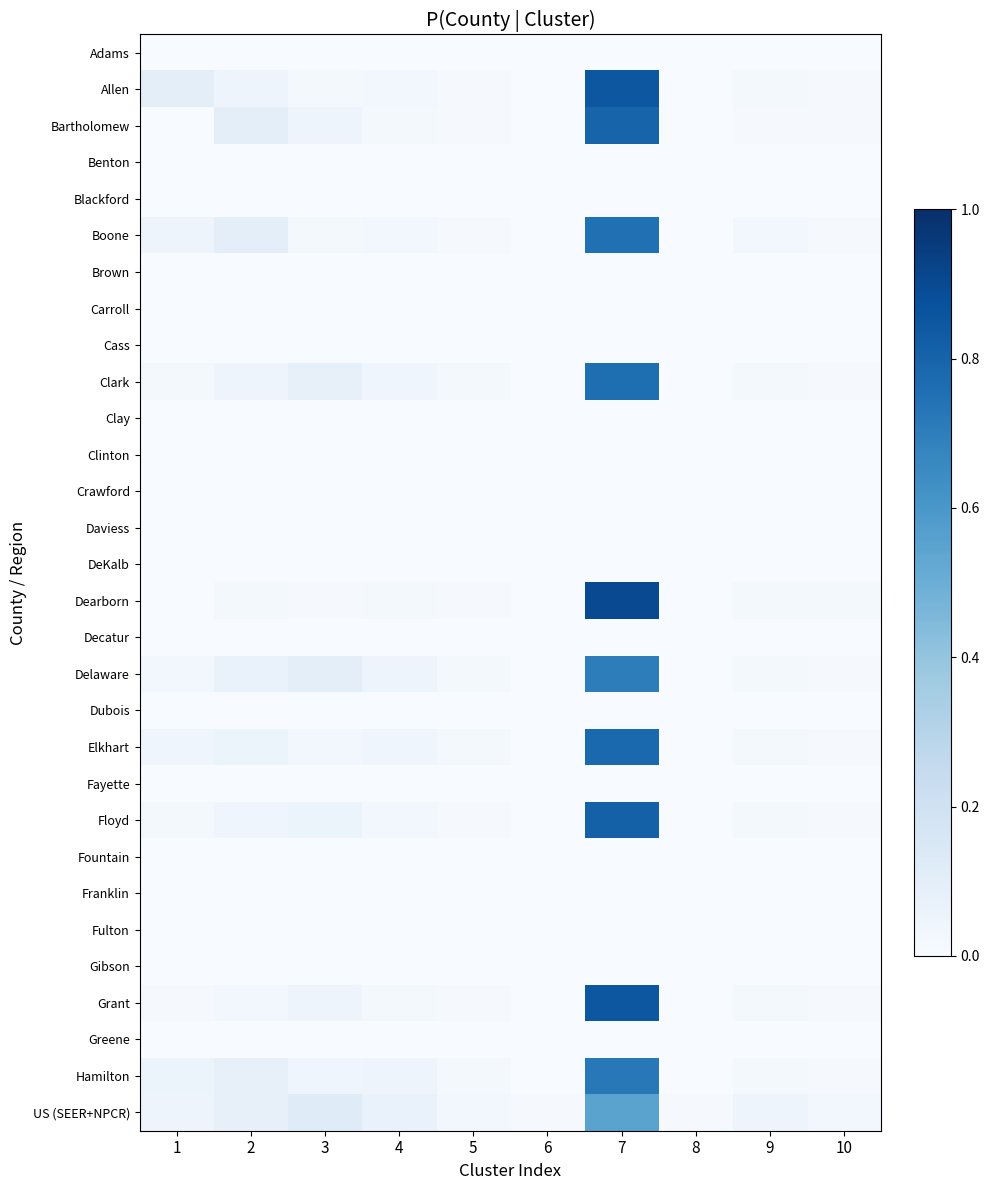

At 4, list the series in order from largest to smallest.

US (SEER+NPCR), Delaware, Hamilton, Clark, Elkhart, Allen, Boone, Floyd, Bartholomew, Dearborn, Grant, Adams, Benton, Blackford, Brown, Carroll, Cass, Clay, Clinton, Crawford, Daviess, DeKalb, Decatur, Dubois, Fayette, Fountain, Franklin, Fulton, Gibson, Greene